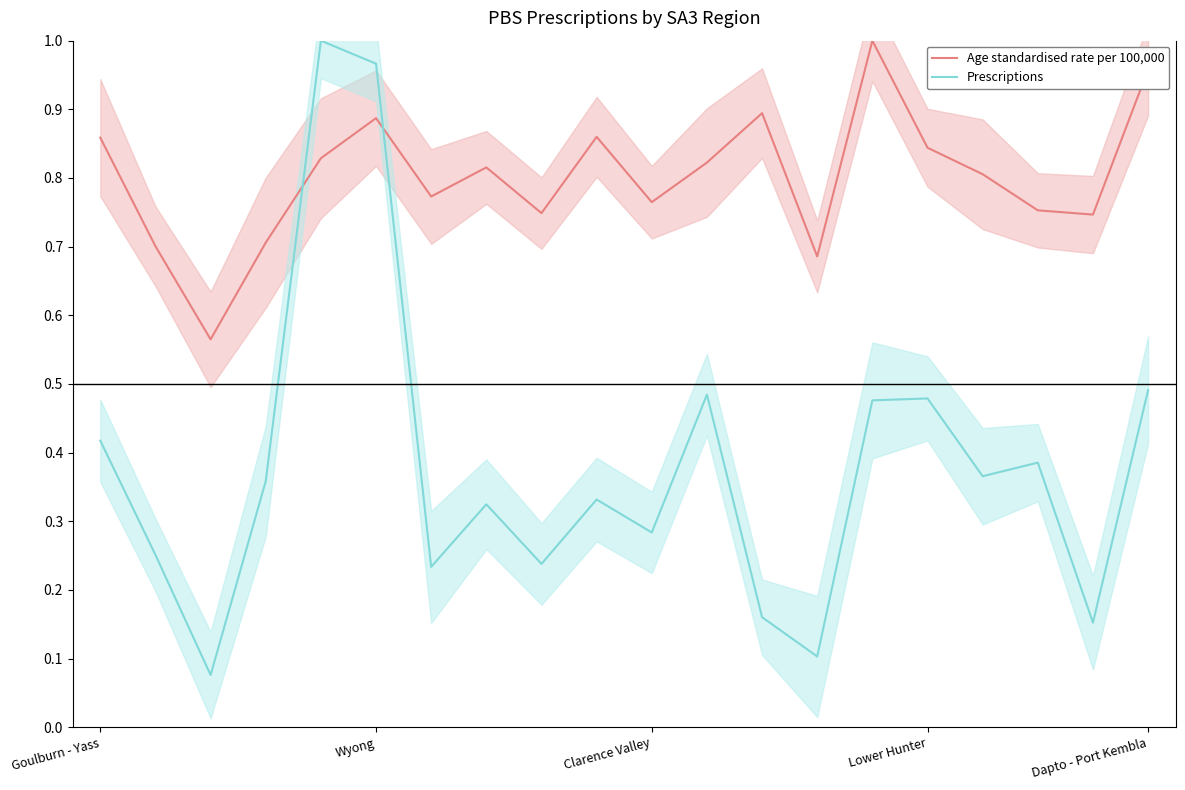

Rank the series by their maximum value, from lowest to highest.

Age standardised rate per 100,000, Prescriptions